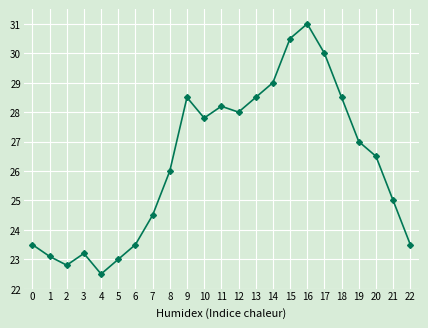

What is the greatest value displayed?

31.0